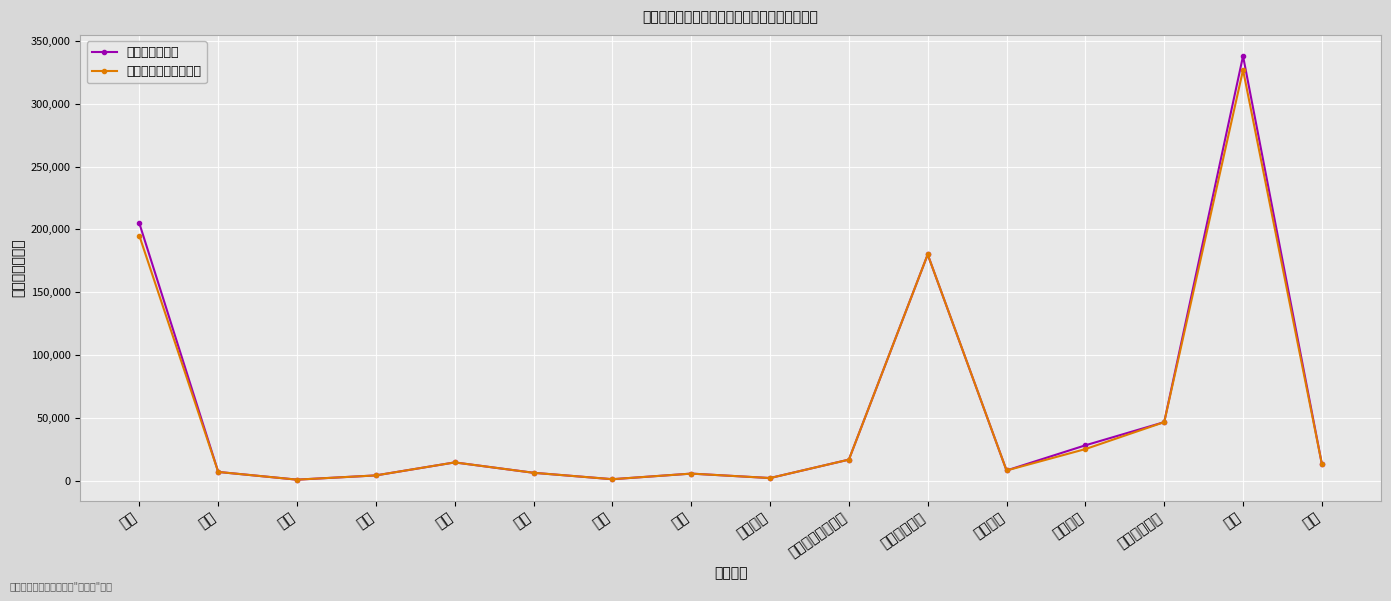

What is the value of the 总投资（万元） point at the 11th from the left?

180000.0